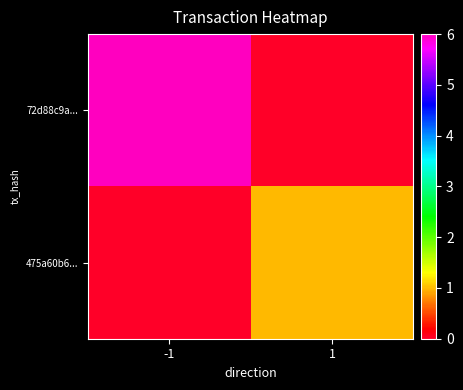

Rank the series at -1 from lowest to highest value.

475a60b6..., 72d88c9a...